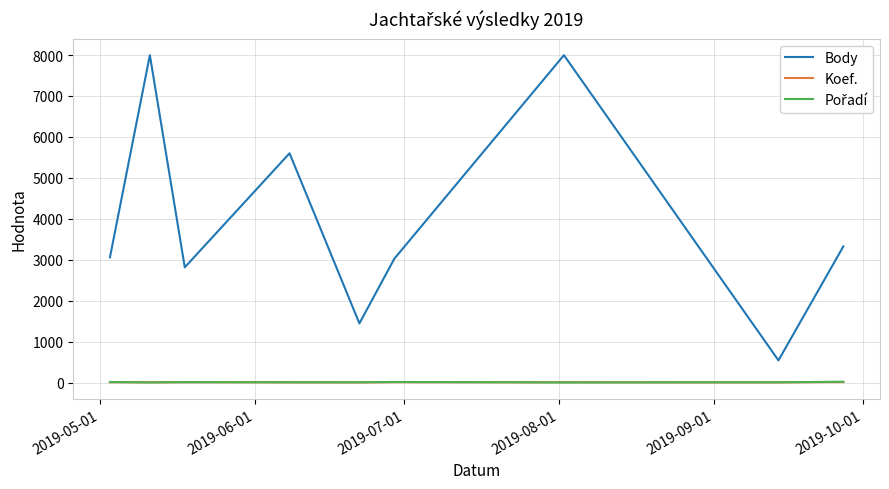

What is the maximum value shown in the chart?

7997